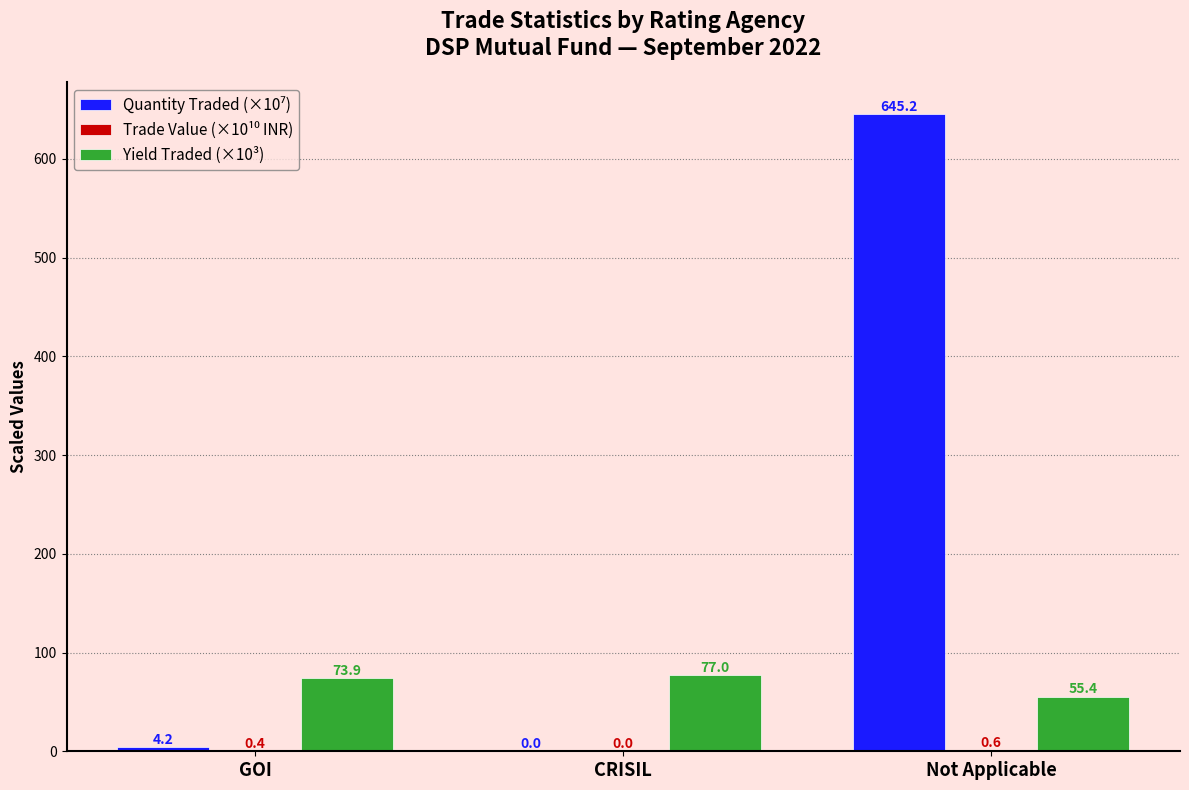

Where is Yield Traded (×10³) nearest to the value 66?

GOI